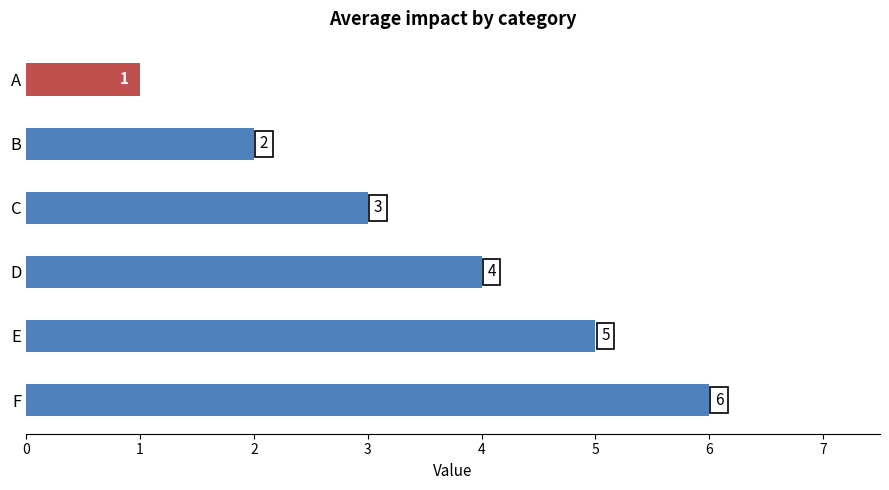

How many bars are there in total?

6